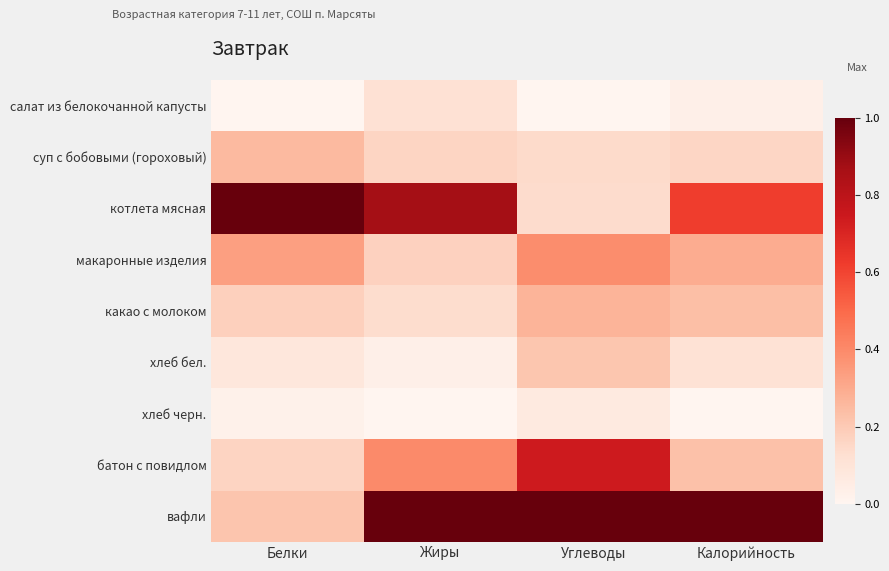

Reading left to right, transcribe all the data shown in this chart.

салат из белокочанной капусты: Белки=0.0	Жиры=0.1	Углеводы=0.0	Калорийность=0.0
суп с бобовыми (гороховый): Белки=0.3	Жиры=0.2	Углеводы=0.1	Калорийность=0.2
котлета мясная: Белки=1.0	Жиры=0.9	Углеводы=0.1	Калорийность=0.6
макаронные изделия: Белки=0.3	Жиры=0.2	Углеводы=0.4	Калорийность=0.3
какао с молоком: Белки=0.2	Жиры=0.1	Углеводы=0.3	Калорийность=0.2
хлеб бел.: Белки=0.1	Жиры=0.0	Углеводы=0.2	Калорийность=0.1
хлеб черн.: Белки=0.0	Жиры=0.0	Углеводы=0.1	Калорийность=0.0
батон с повидлом: Белки=0.2	Жиры=0.4	Углеводы=0.7	Калорийность=0.2
вафли: Белки=0.2	Жиры=1.0	Углеводы=1.0	Калорийность=1.0